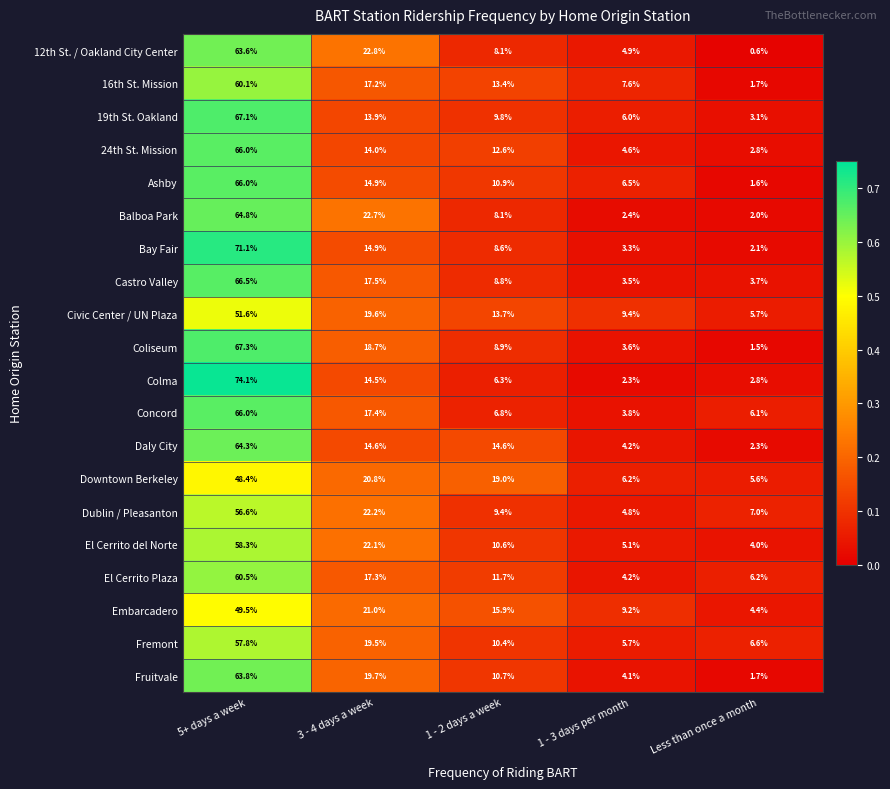

What is the average value of the 19th St. Oakland series?

20.0